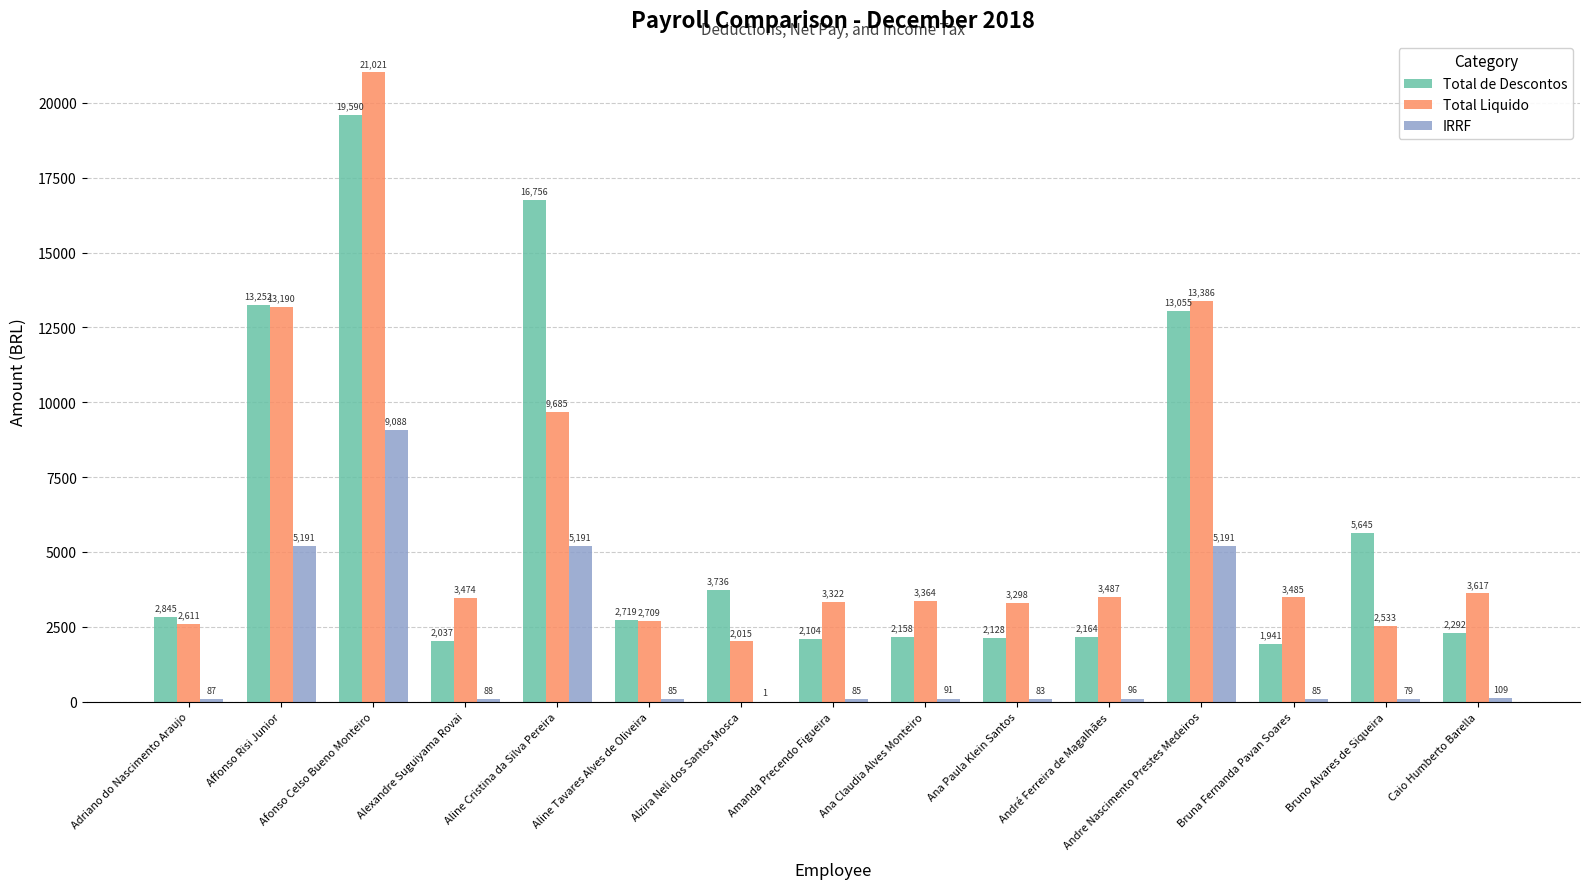

What is the approximate value of IRRF at Afonso Celso Bueno Monteiro?

9087.7